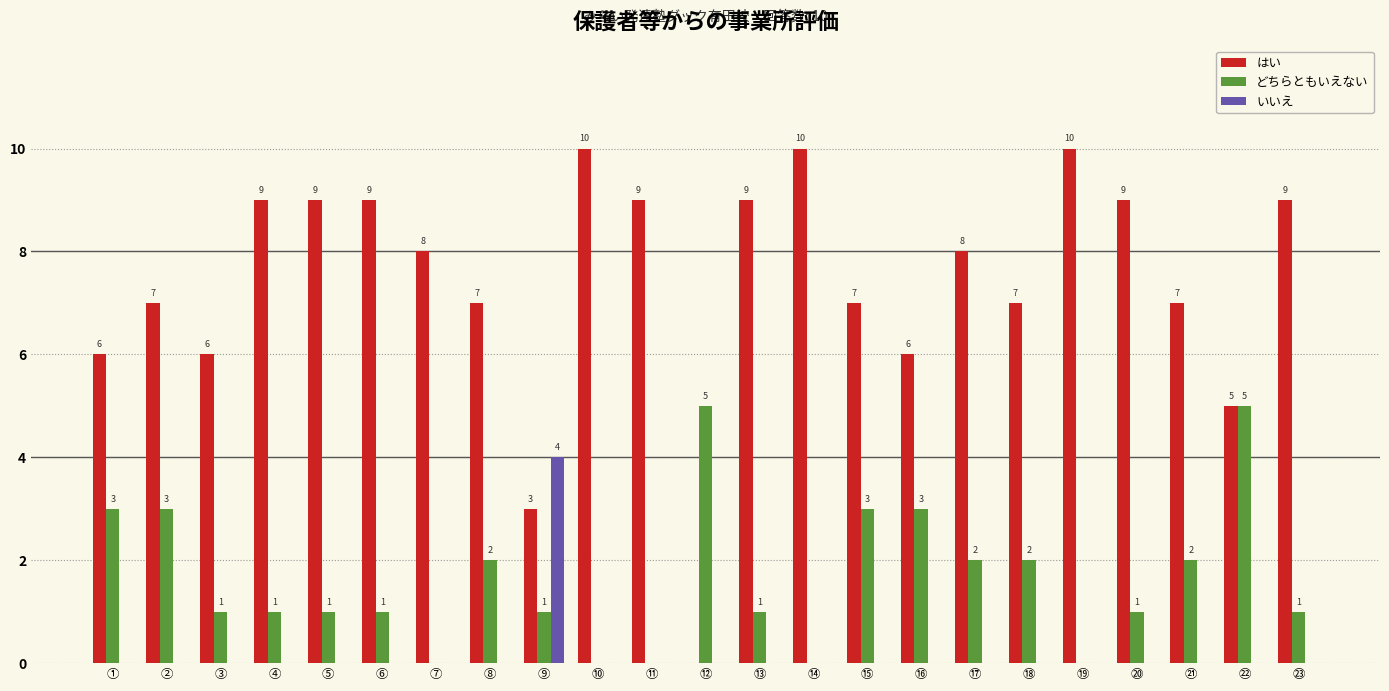

What is the sum of the はい values at ⑥ and ⑨?

12